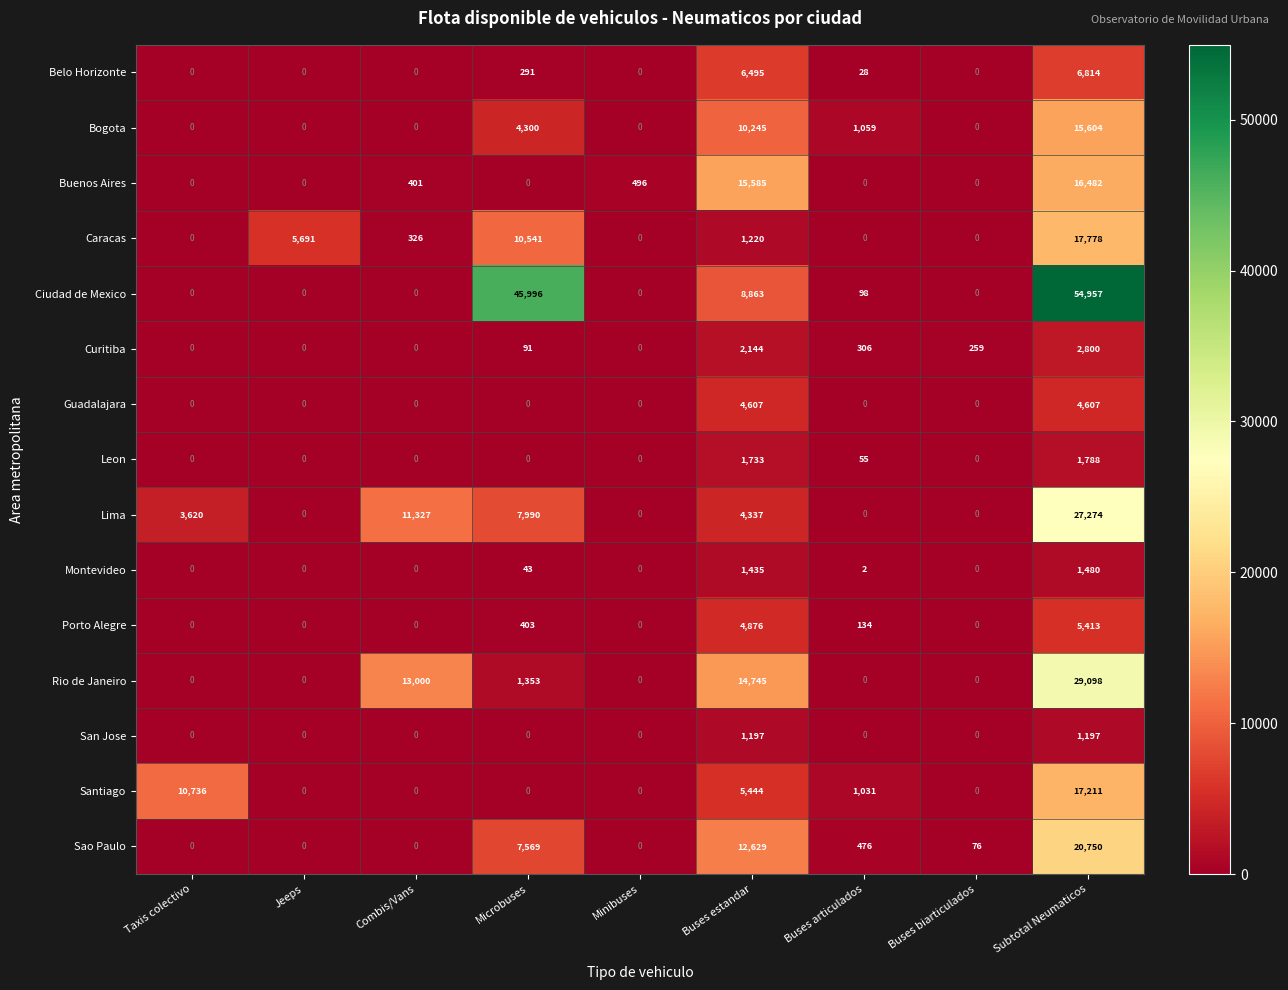

At how many categories does at least one series exceed 29367?

2